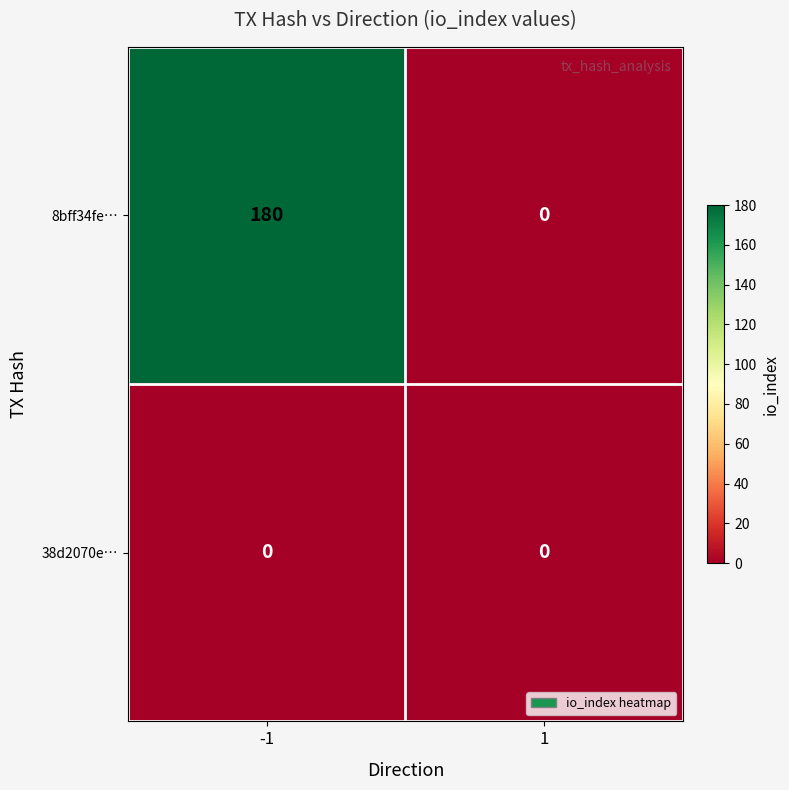

What is the difference between the maximum and minimum values in the 8bff34fe… series?

180